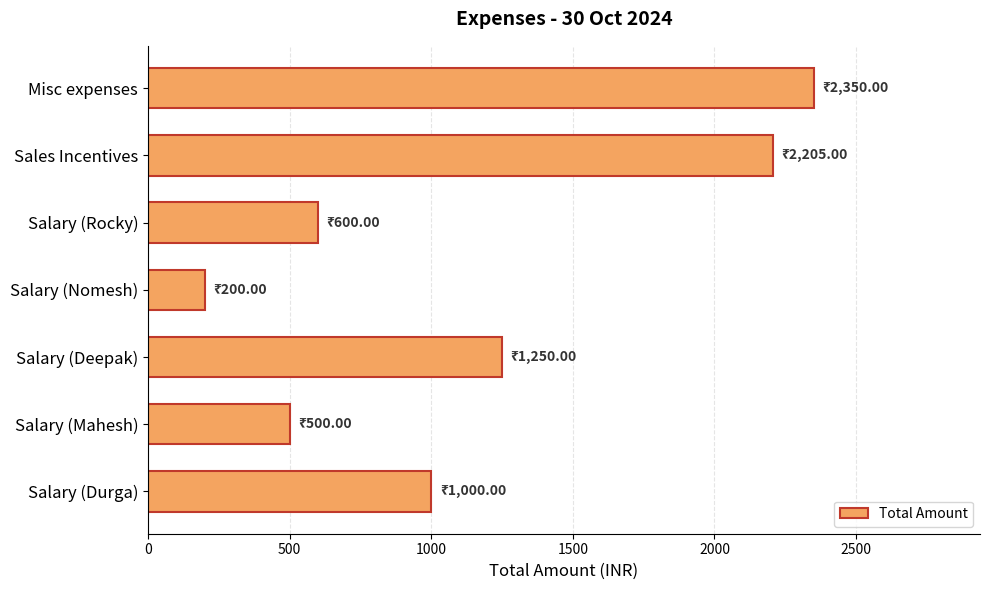

Rank the categories by value from highest to lowest.

Misc expenses, Sales Incentives, Salary (Deepak), Salary (Durga), Salary (Rocky), Salary (Mahesh), Salary (Nomesh)